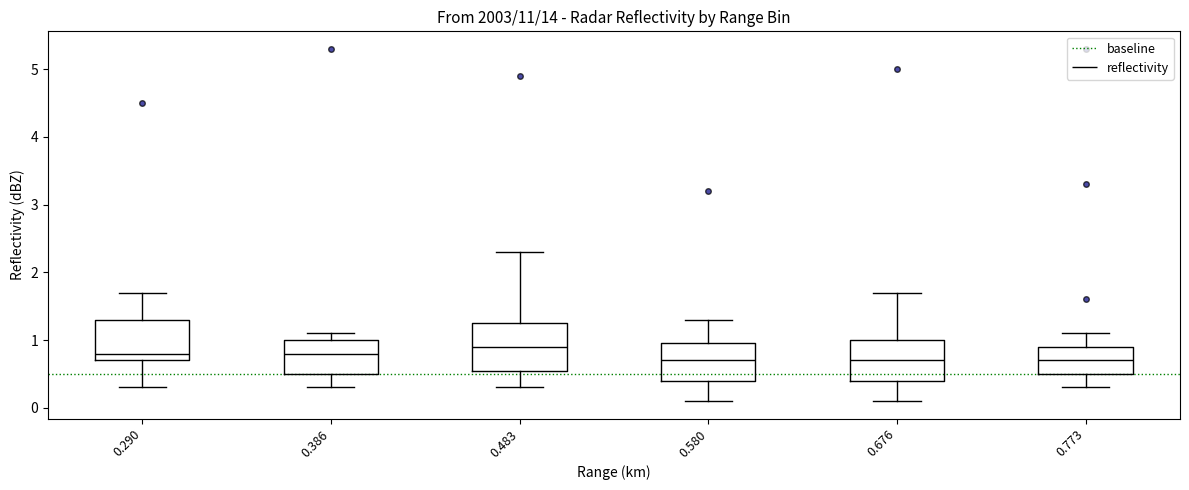

Reading left to right, transcribe this box plot: for each box, give where its median line is, the range the box spans, and where its two whiskers end, as read against the y-axis. The values are not printed on the chart, so give them approximately, as read against the axis.

0.290: median 0.8, box 0.7 to 1.3, whiskers 0.3 to 1.7
0.386: median 0.8, box 0.5 to 1.0, whiskers 0.3 to 1.1
0.483: median 0.9, box 0.6 to 1.3, whiskers 0.3 to 2.3
0.580: median 0.7, box 0.4 to 1.0, whiskers 0.1 to 1.3
0.676: median 0.7, box 0.4 to 1.0, whiskers 0.1 to 1.7
0.773: median 0.7, box 0.5 to 0.9, whiskers 0.3 to 1.1